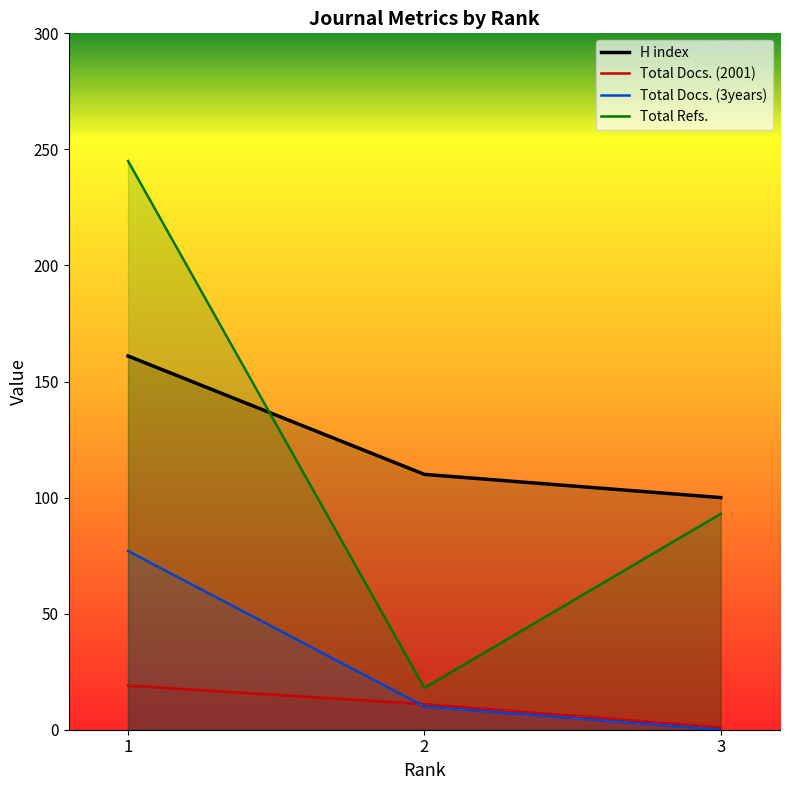

Is it true that Total Docs. (2001) equals 1 at 3?

False